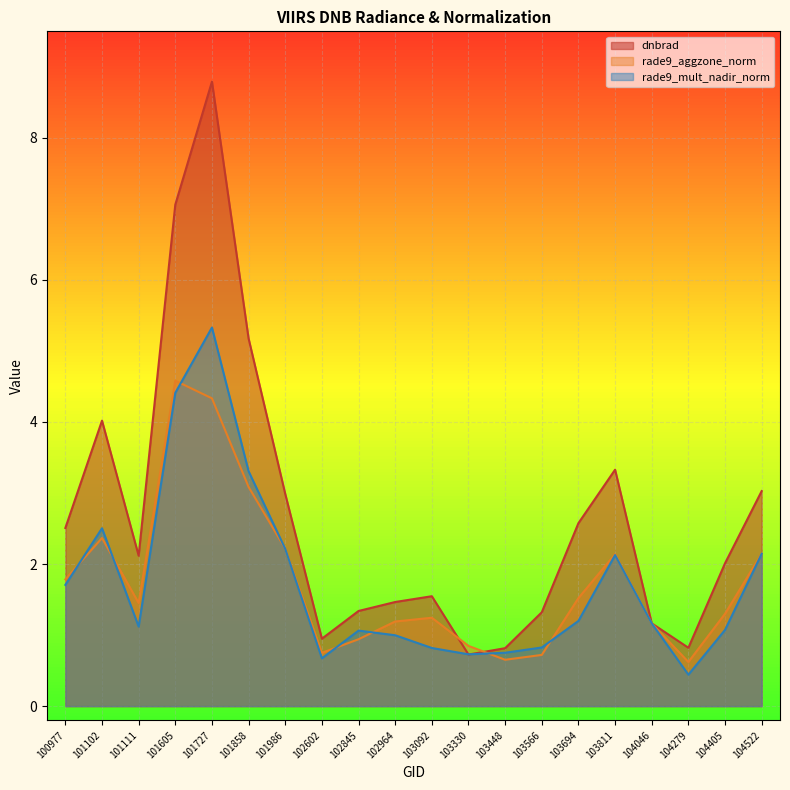

Reading left to right, transcribe all the data shown in this chart.

dnbrad: 100977=2.5	101102=4.0	101111=2.1	101605=7.1	101727=8.8	101858=5.2	101986=3.0	102602=0.9	102845=1.3	102964=1.5	103092=1.5	103330=0.7	103448=0.8	103566=1.3	103694=2.6	103811=3.3	104046=1.2	104279=0.8	104405=2.0	104522=3.0
rade9_aggzone_norm: 100977=1.8	101102=2.4	101111=1.5	101605=4.6	101727=4.3	101858=3.1	101986=2.2	102602=0.7	102845=0.9	102964=1.2	103092=1.2	103330=0.8	103448=0.7	103566=0.7	103694=1.5	103811=2.1	104046=1.2	104279=0.6	104405=1.3	104522=2.1
rade9_mult_nadir_norm: 100977=1.7	101102=2.5	101111=1.1	101605=4.4	101727=5.3	101858=3.3	101986=2.2	102602=0.7	102845=1.1	102964=1.0	103092=0.8	103330=0.7	103448=0.8	103566=0.8	103694=1.2	103811=2.1	104046=1.2	104279=0.4	104405=1.1	104522=2.1